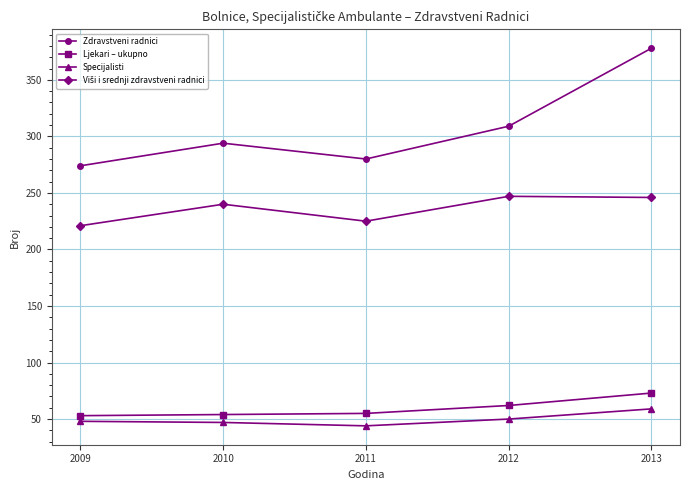

True or false: Ljekari – ukupno has more than 2 points higher than both neighbors.

False